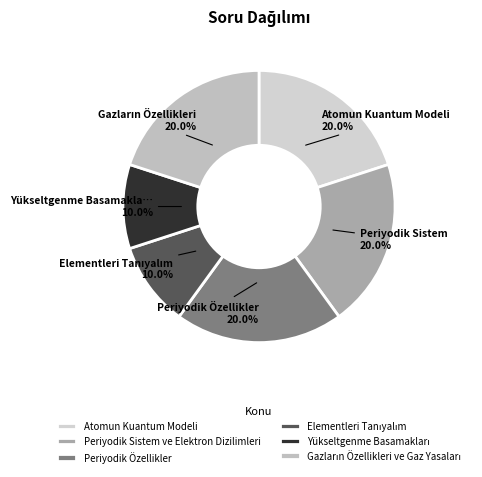

Do Gazların Özellikleri ve Gaz Yasaları and Periyodik Özellikler together represent more than half of the pie?

No